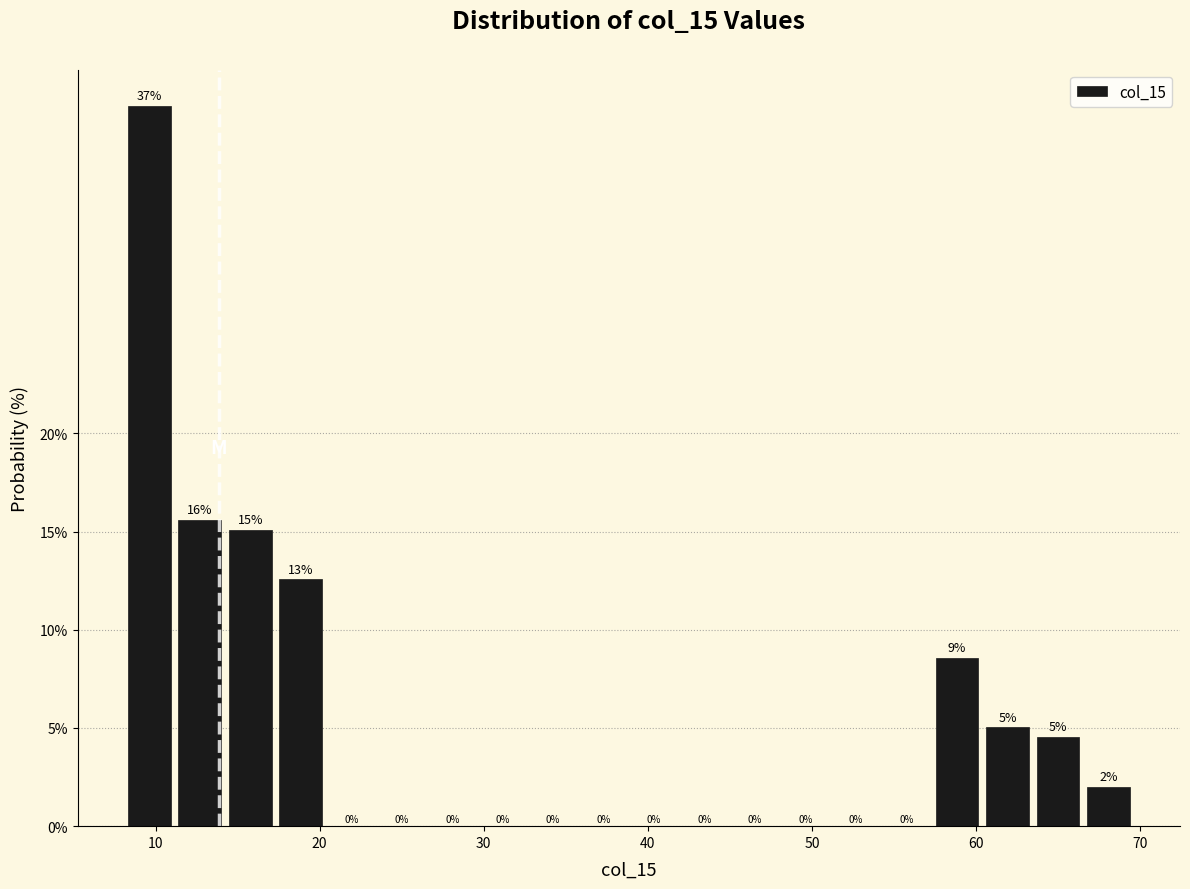

Read against the x-axis, roughly where is the centre of the tallest bar?

10